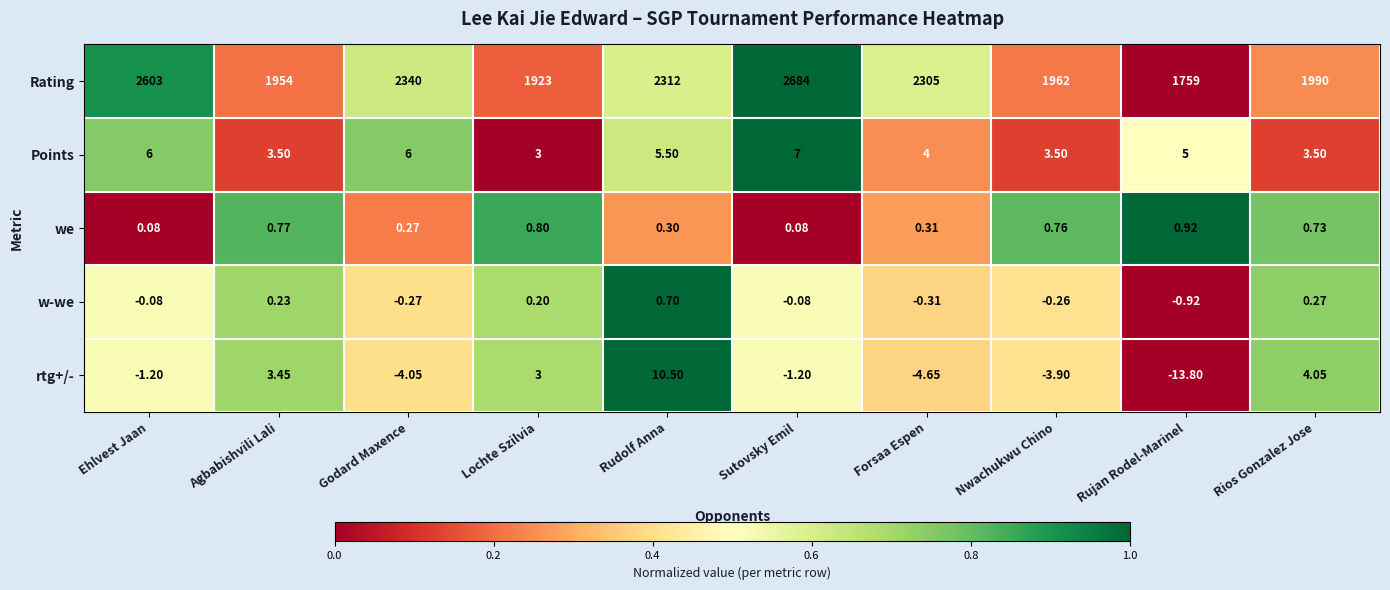

How many categories are shown in the chart?

10